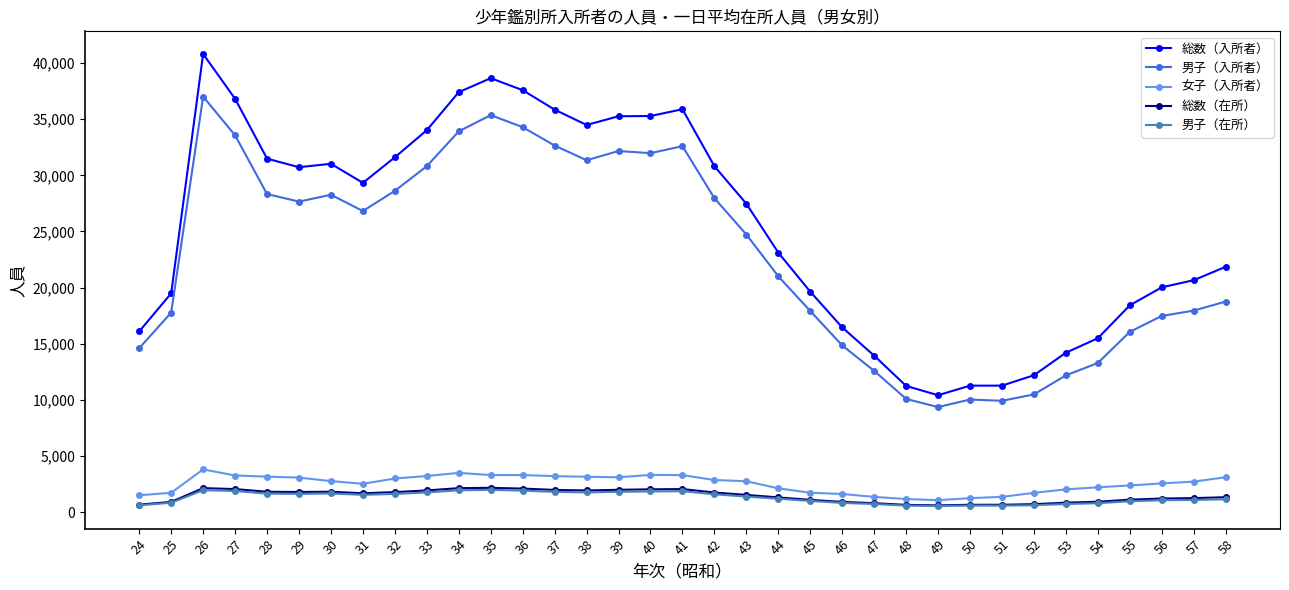

Is it true that 男子（入所者） equals 12579 at 47?

True